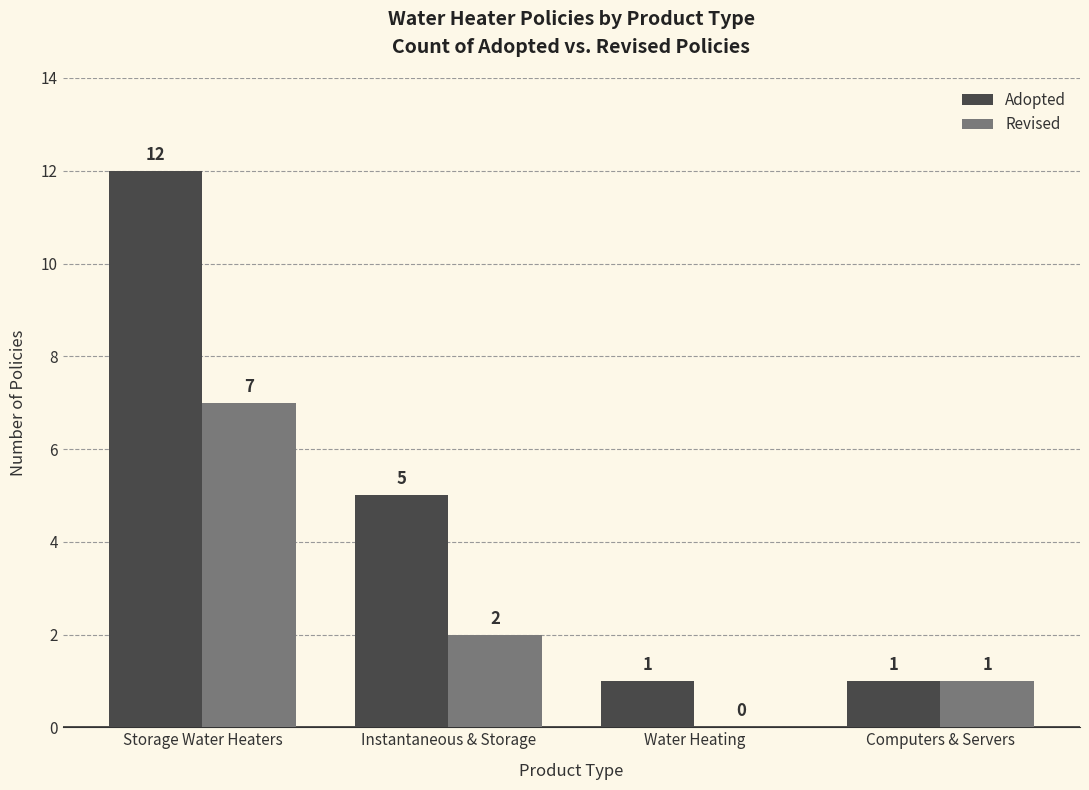

What are all the series names shown in the legend?

Adopted, Revised